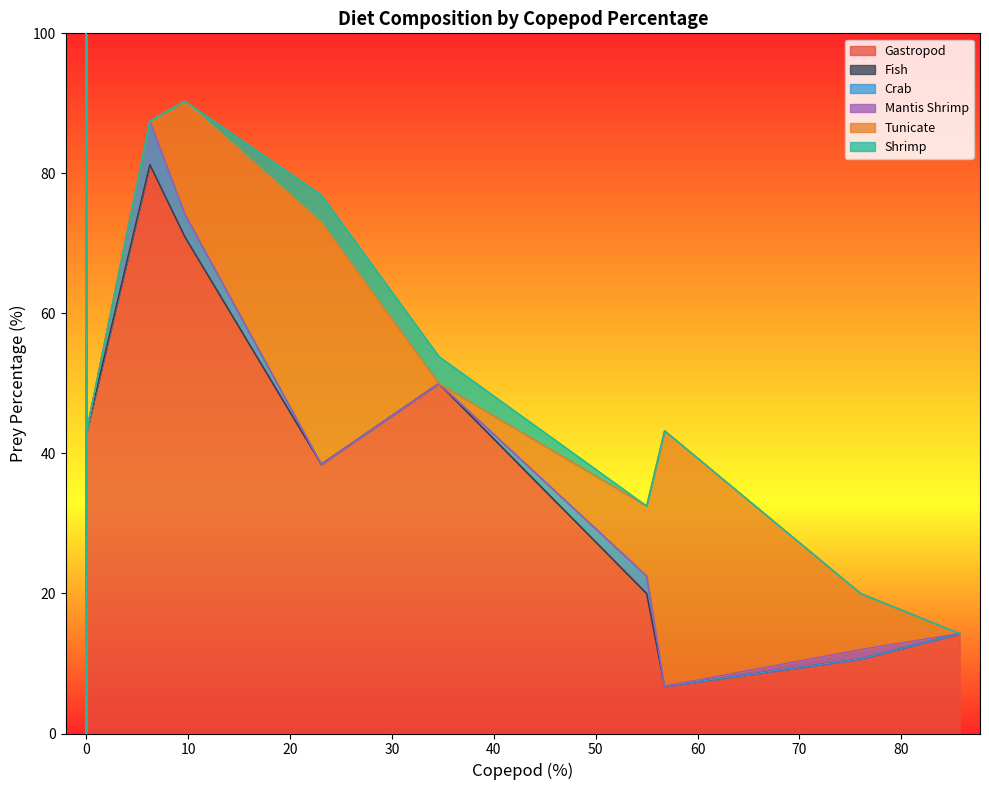

Reading left to right, extract all data points from this chart.

Gastropod: 0.0=2.2	76.0=10.7	56.75675675675676=6.8	0.0=93.5	0.0=2.4	55.00000000000001=20.0	9.67741935483871=71.0	23.076923076923077=38.5	34.61538461538461=50.0	0.0=100.0	0.0=0.0	0.0=100.0	0.0=0.0	0.0=94.4	6.25=81.2	85.71428571428571=14.3	0.0=42.9	0.0=0.0
Fish: 0.0=0.0	76.0=0.0	56.75675675675676=0.0	0.0=0.0	0.0=0.0	55.00000000000001=0.0	9.67741935483871=0.0	23.076923076923077=0.0	34.61538461538461=0.0	0.0=0.0	0.0=0.0	0.0=0.0	0.0=0.0	0.0=0.0	6.25=0.0	85.71428571428571=0.0	0.0=0.0	0.0=0.0
Crab: 0.0=0.0	76.0=0.0	56.75675675675676=0.0	0.0=0.0	0.0=0.0	55.00000000000001=2.5	9.67741935483871=3.2	23.076923076923077=0.0	34.61538461538461=0.0	0.0=0.0	0.0=0.0	0.0=0.0	0.0=0.0	0.0=5.6	6.25=6.2	85.71428571428571=0.0	0.0=0.0	0.0=0.0
Mantis Shrimp: 0.0=8.6	76.0=1.3	56.75675675675676=0.0	0.0=4.3	0.0=2.4	55.00000000000001=0.0	9.67741935483871=0.0	23.076923076923077=0.0	34.61538461538461=0.0	0.0=0.0	0.0=5.0	0.0=0.0	0.0=22.2	0.0=0.0	6.25=0.0	85.71428571428571=0.0	0.0=0.0	0.0=0.0
Tunicate: 0.0=44.1	76.0=8.0	56.75675675675676=36.5	0.0=0.0	0.0=95.1	55.00000000000001=10.0	9.67741935483871=16.1	23.076923076923077=34.6	34.61538461538461=0.0	0.0=0.0	0.0=0.0	0.0=0.0	0.0=0.0	0.0=0.0	6.25=0.0	85.71428571428571=0.0	0.0=0.0	0.0=0.0
Shrimp: 0.0=11.8	76.0=0.0	56.75675675675676=0.0	0.0=0.0	0.0=0.0	55.00000000000001=0.0	9.67741935483871=0.0	23.076923076923077=3.8	34.61538461538461=3.8	0.0=0.0	0.0=65.0	0.0=0.0	0.0=77.8	0.0=0.0	6.25=0.0	85.71428571428571=0.0	0.0=0.0	0.0=0.0